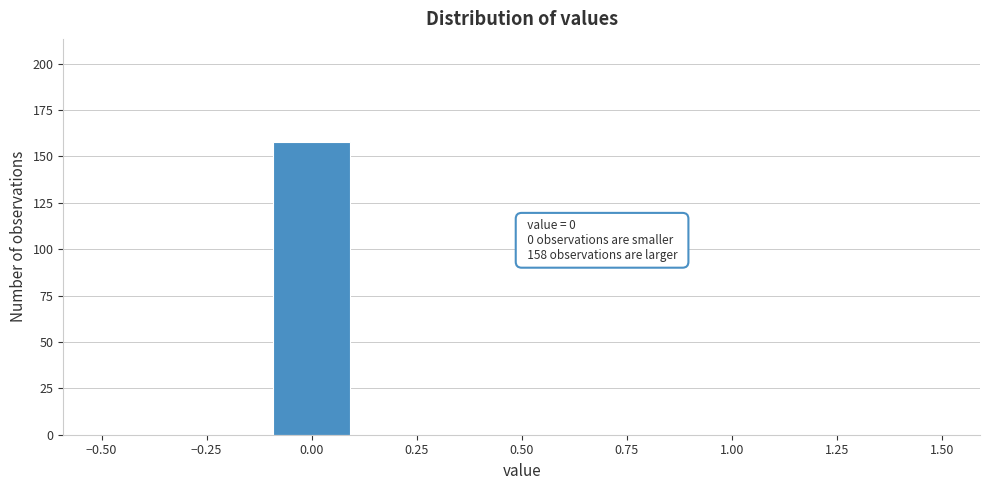

Over which range of the x-axis is the bar tallest?

-0.1 to 0.1